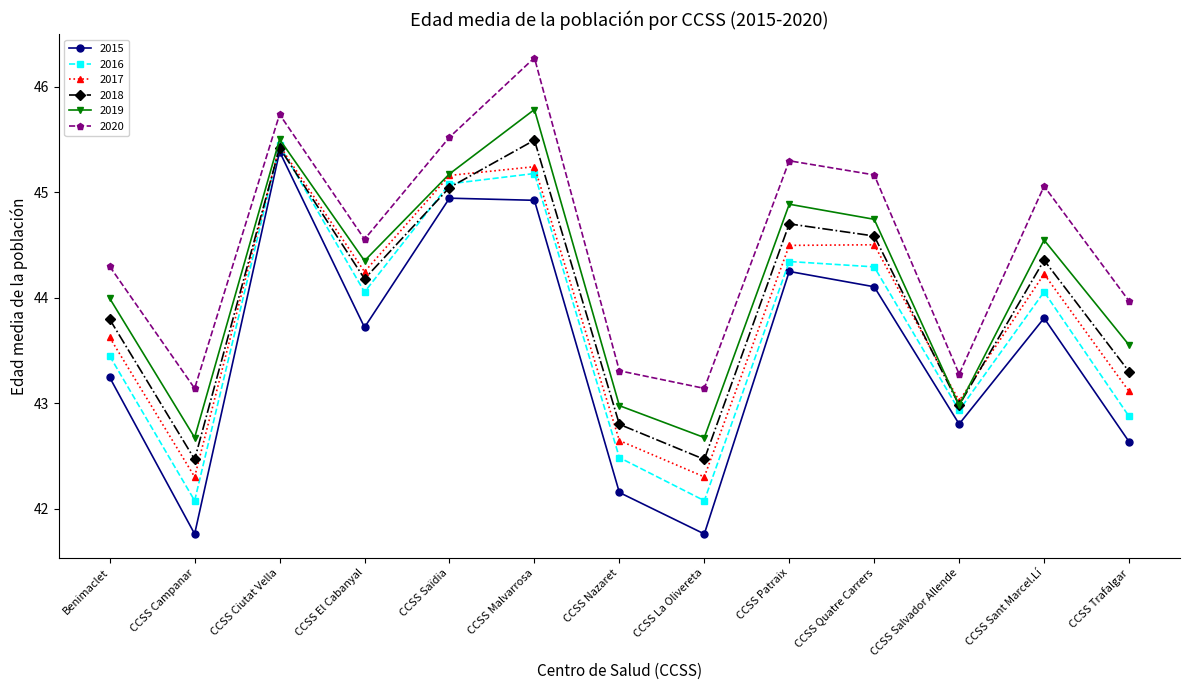

The 2015 series shows 21.5 at CCSS Ciutat Vella. True or false?

False